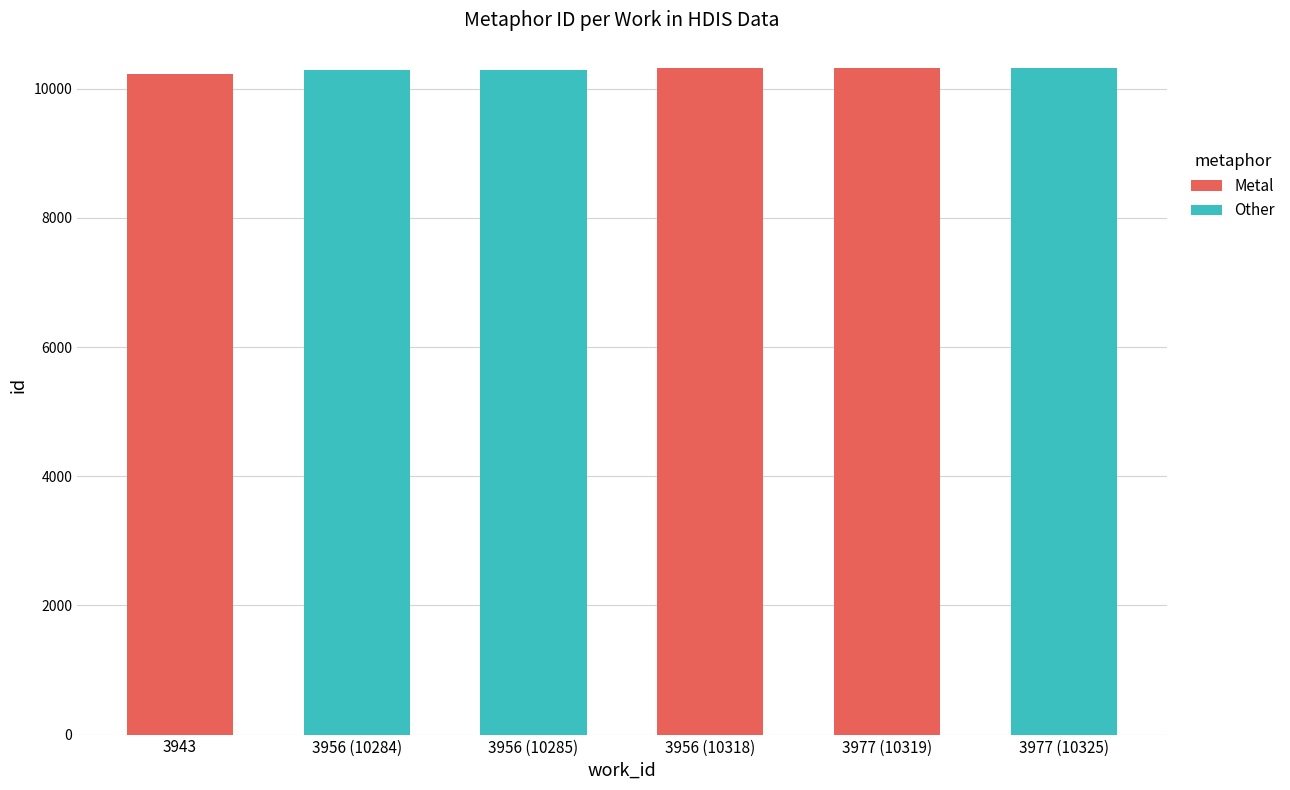

How many values in the Metal series are below 10318?

1